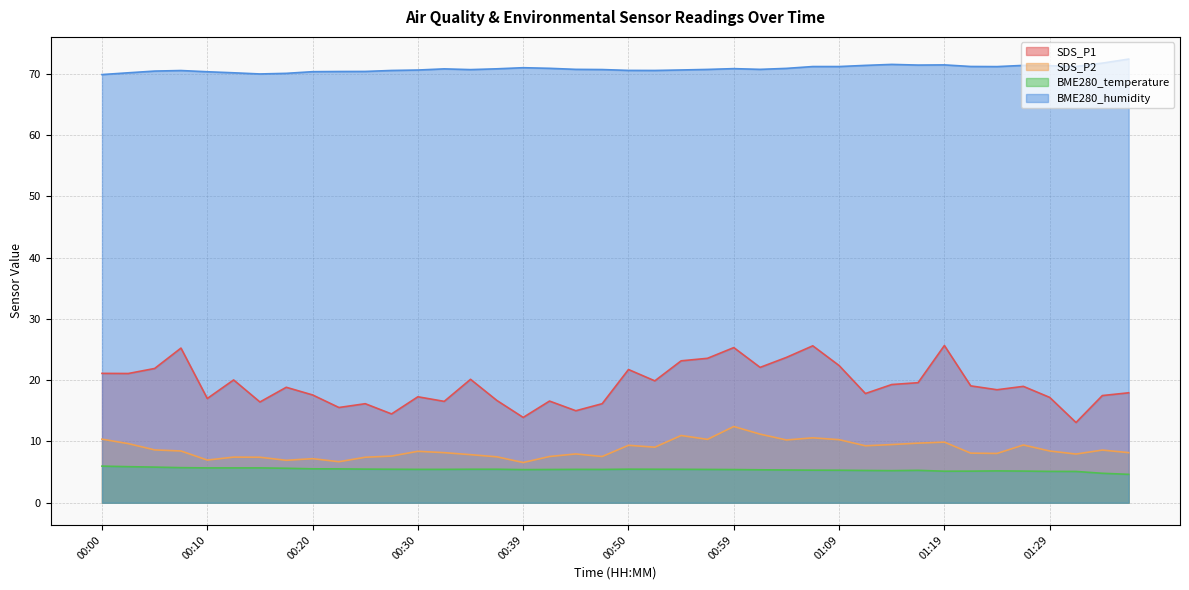

True or false: BME280_temperature has more than 0 points higher than both neighbors.

True